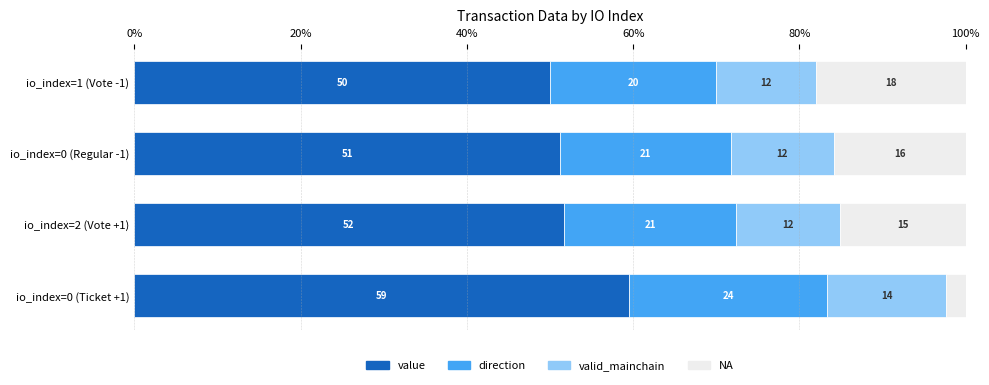

What are all the series names shown in the legend?

value, direction, valid_mainchain, NA